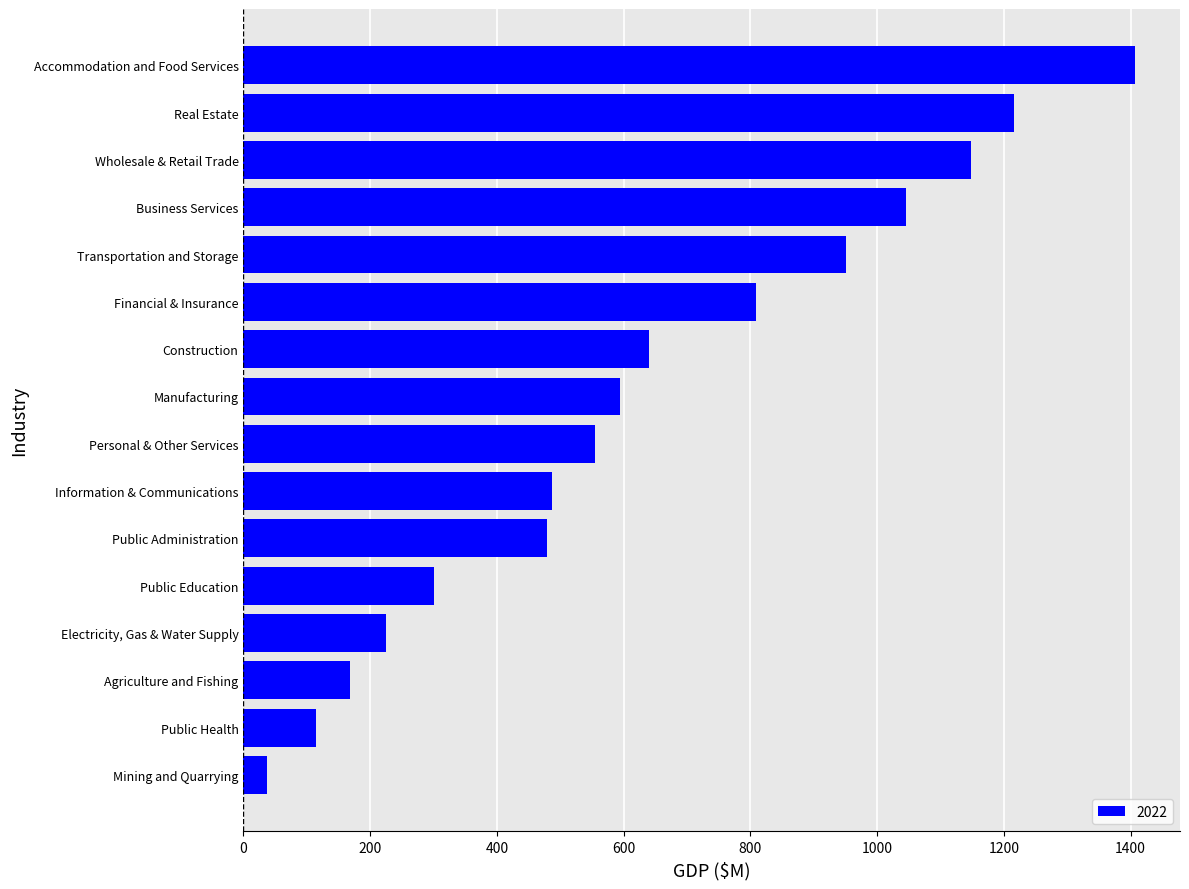

Reading top to bottom, list all the values displayed in this chart.

Accommodation and Food Services=1407.5	Real Estate=1216.4	Wholesale & Retail Trade=1148.3	Business Services=1046.0	Transportation and Storage=950.3	Financial & Insurance=808.2	Construction=640.7	Manufacturing=594.1	Personal & Other Services=554.4	Information & Communications=487.4	Public Administration=479.4	Public Education=301.3	Electricity, Gas & Water Supply=225.3	Agriculture and Fishing=168.8	Public Health=115.0	Mining and Quarrying=37.6